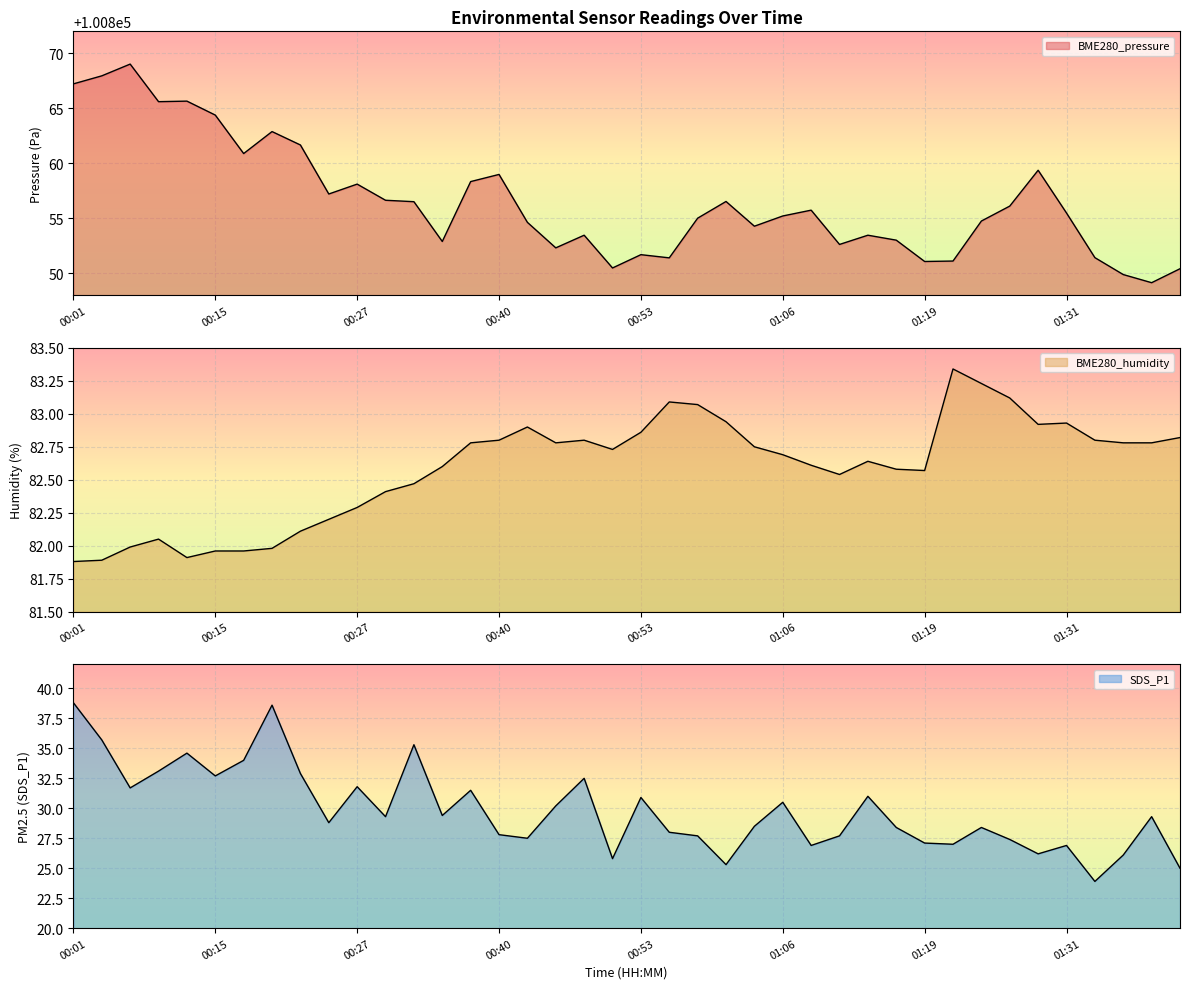

True or false: SDS_P1 has more than 0 interior local peaks.

True